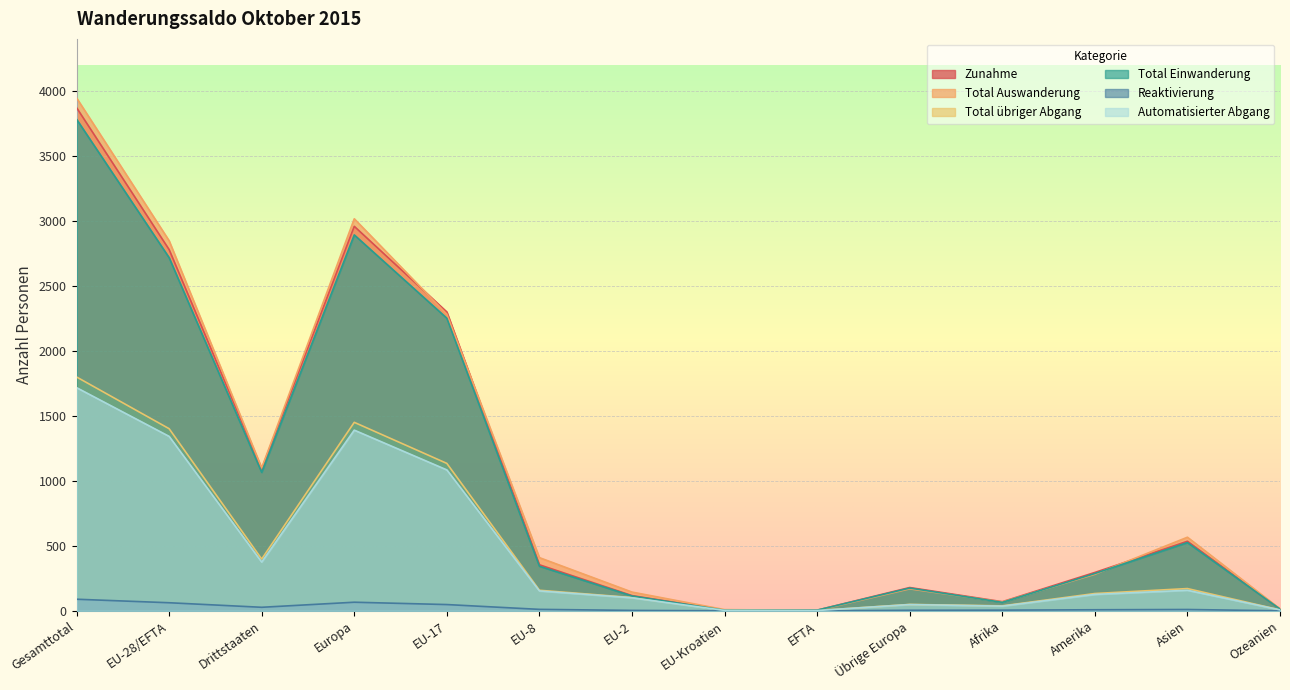

Rank the series by their maximum value, from highest to lowest.

Total Auswanderung, Zunahme, Total Einwanderung, Total übriger Abgang, Automatisierter Abgang, Reaktivierung